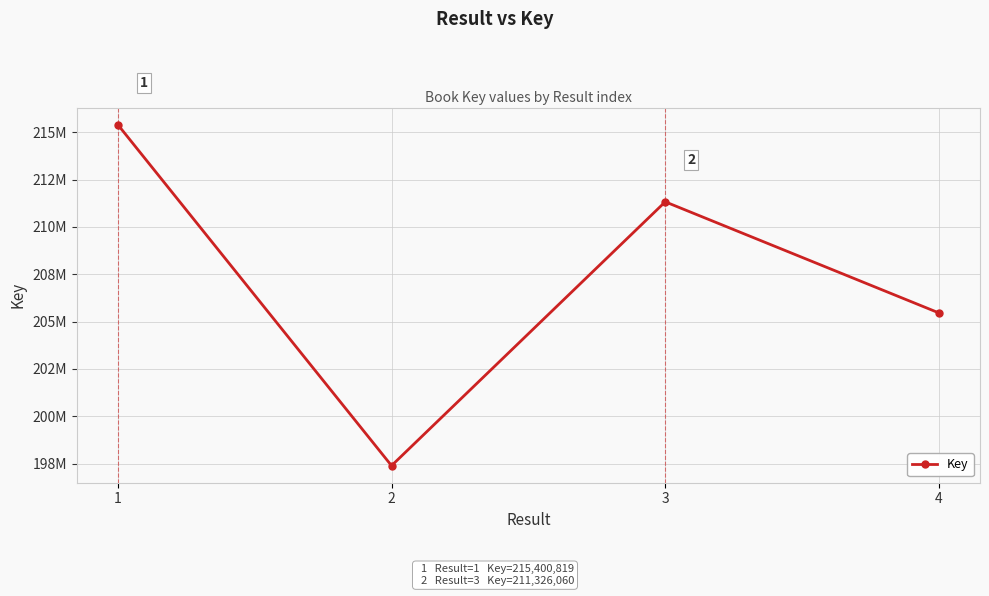

Where is the first local minimum?

2